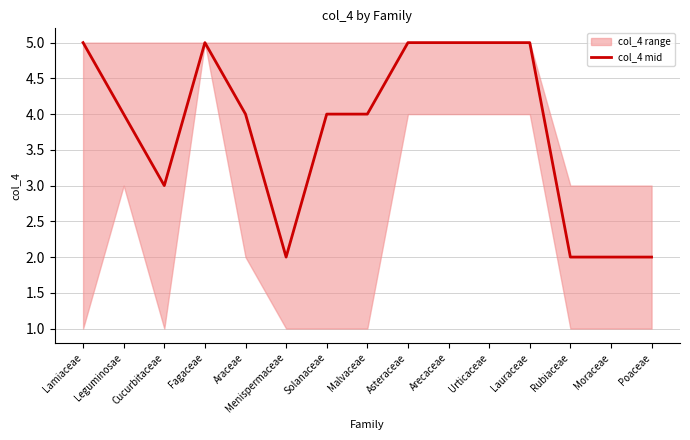

What is the sum of the values at Leguminosae and Malvaceae?

8